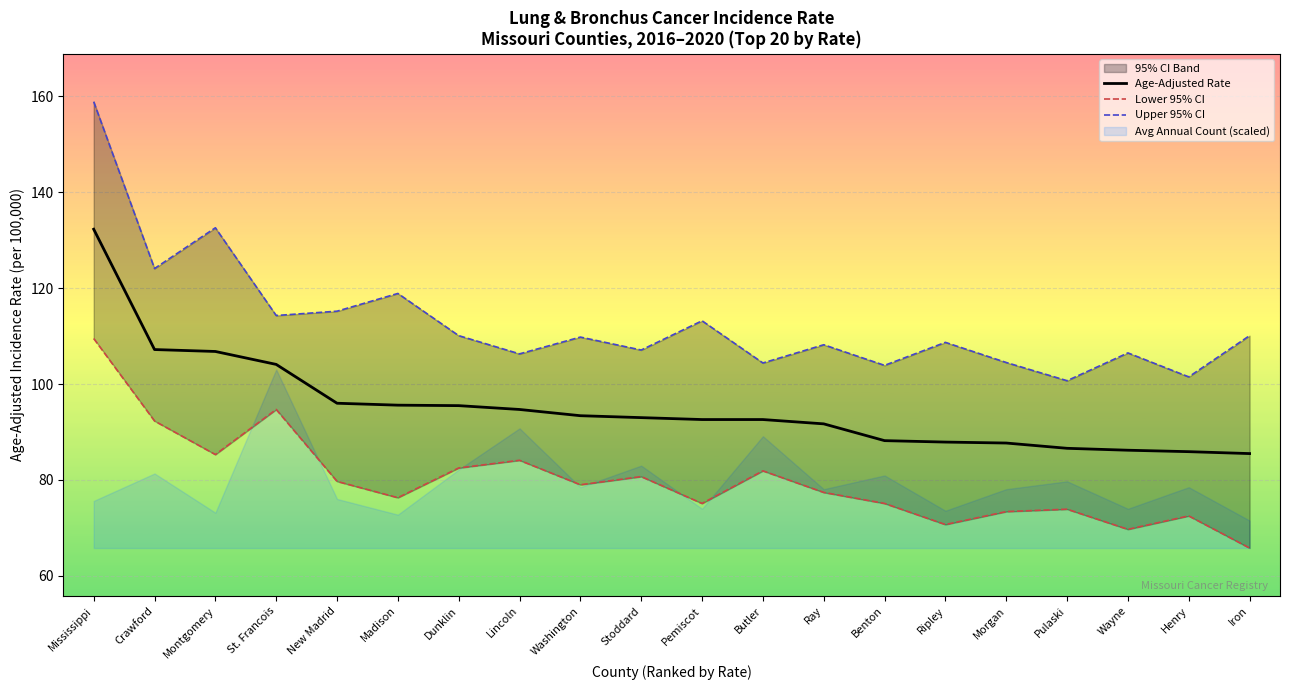

Which category has the highest value across all series?

Mississippi